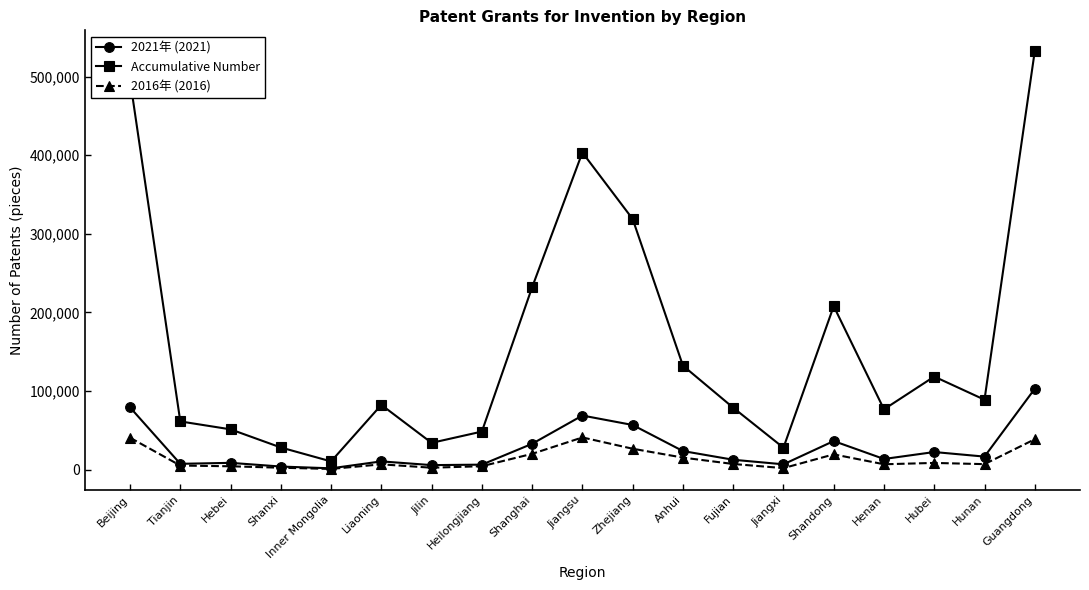

Where does the 2021年 (2021) series first go above 13536?

Beijing